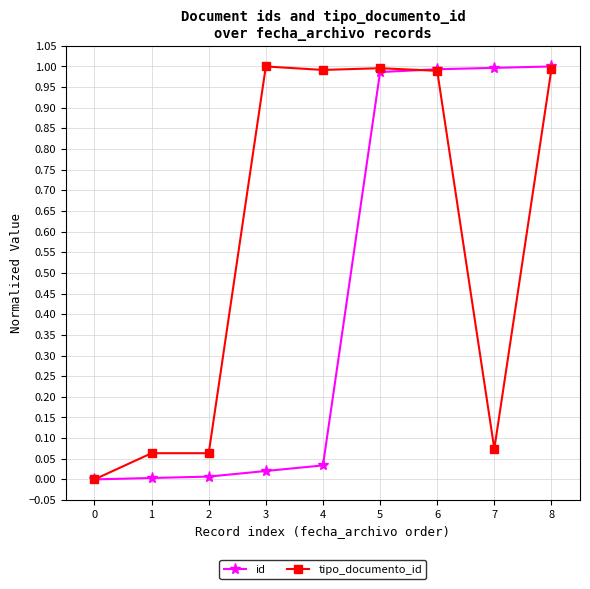

Rank the series by their average value, from lowest to highest.

id, tipo_documento_id